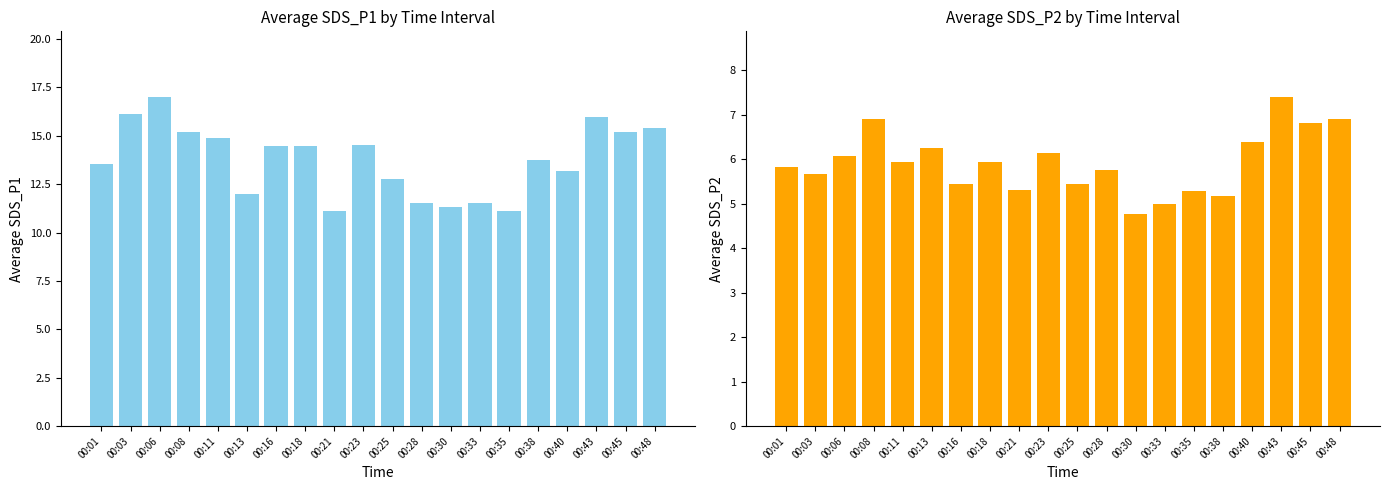

What is the value of the Avg SDS_P1 bar at the 2nd from the left?

16.1